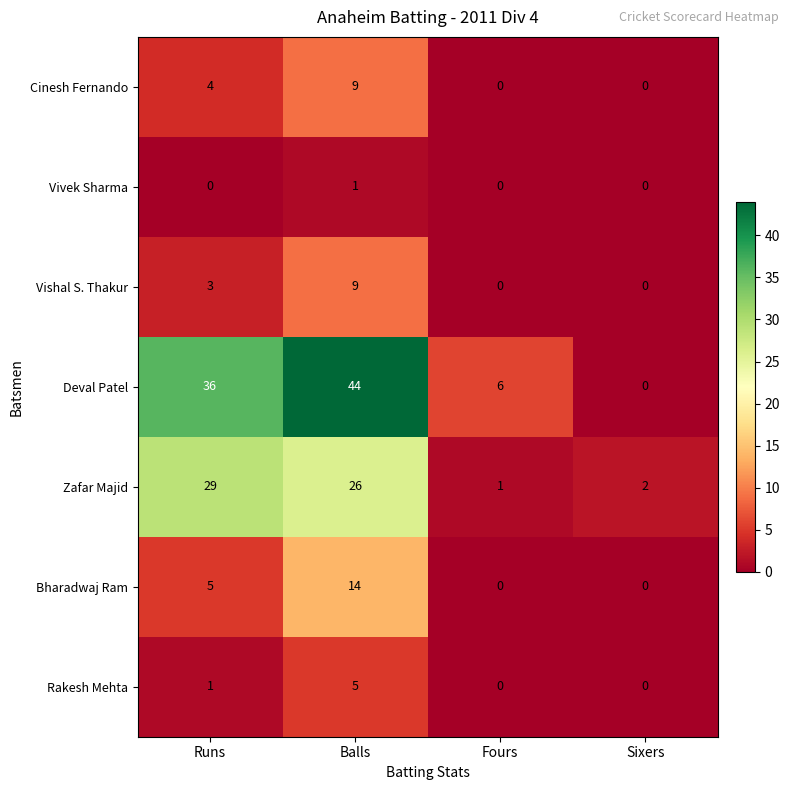

Where is Zafar Majid nearest to the value 15?

Balls